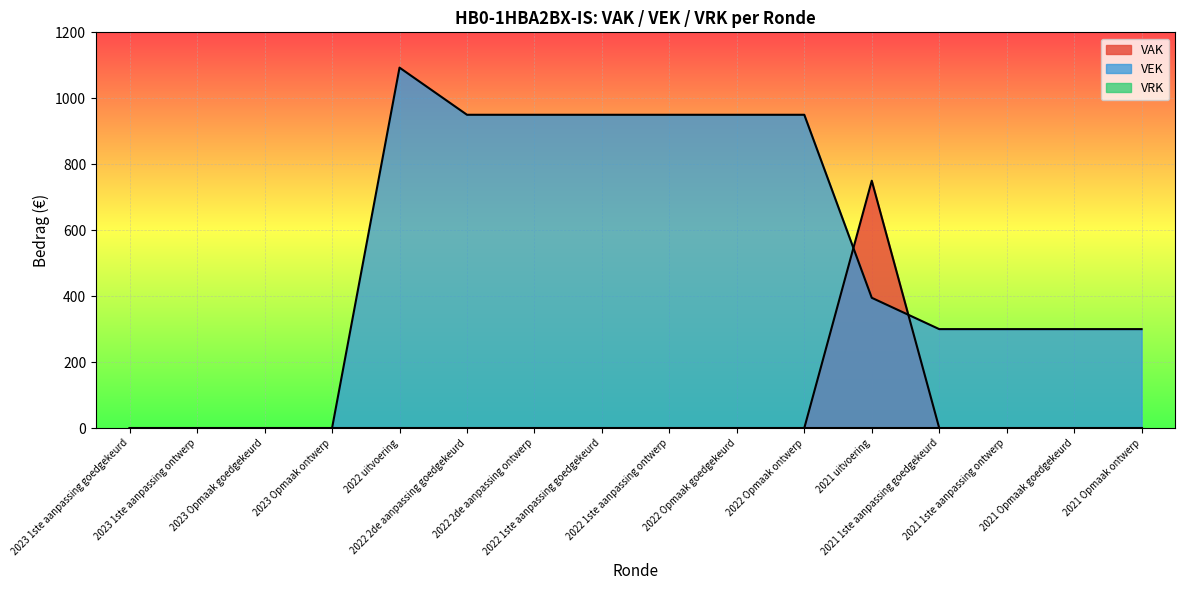

Does the chart display data point markers on the line(s)?

No